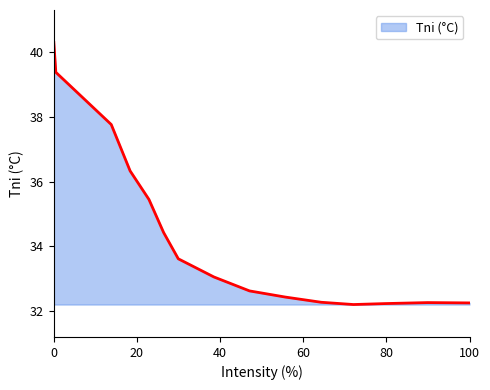

What is the difference between the maximum and minimum values?

8.1